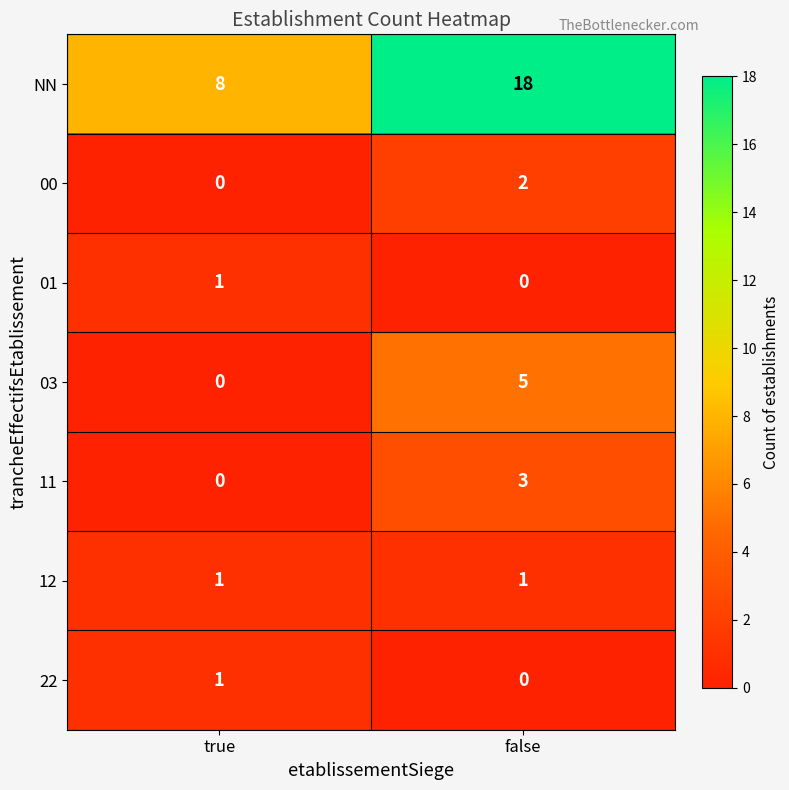

Reading left to right, transcribe all the data shown in this chart.

NN: true=8	false=18
00: true=0	false=2
01: true=1	false=0
03: true=0	false=5
11: true=0	false=3
12: true=1	false=1
22: true=1	false=0